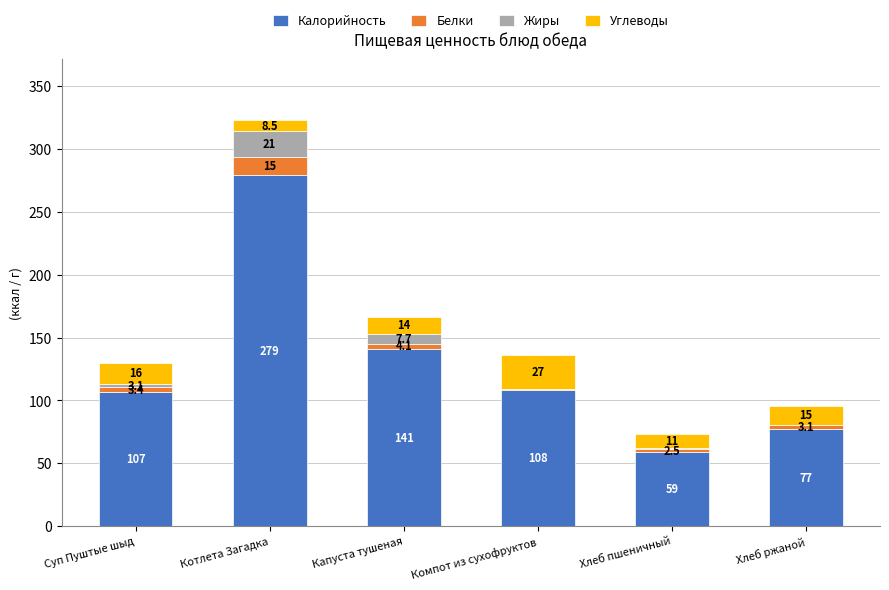

Where does the Калорийность series first go above 108?

Котлета Загадка